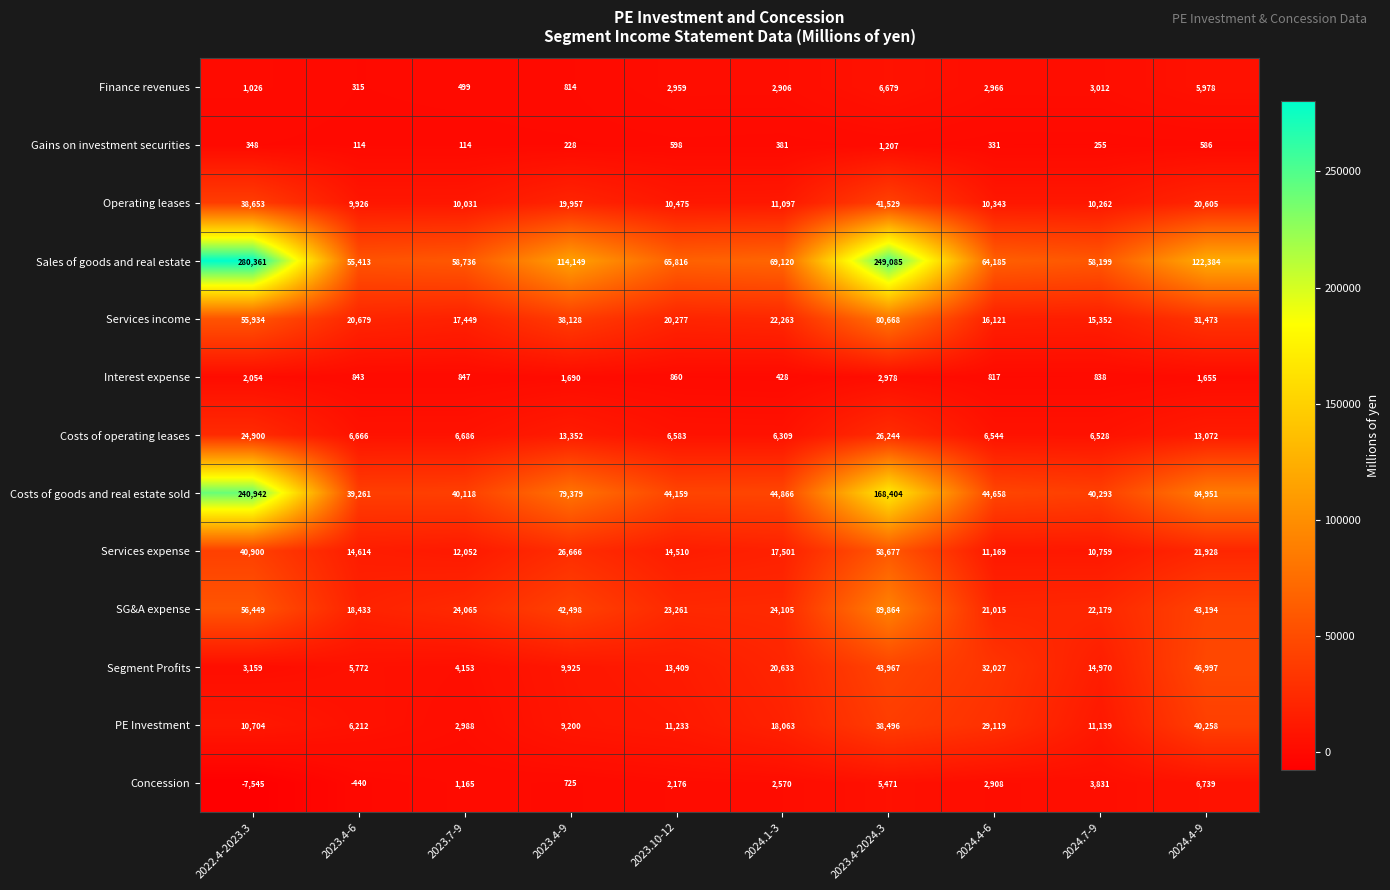

At which label does Concession reach its minimum?

2022.4-2023.3